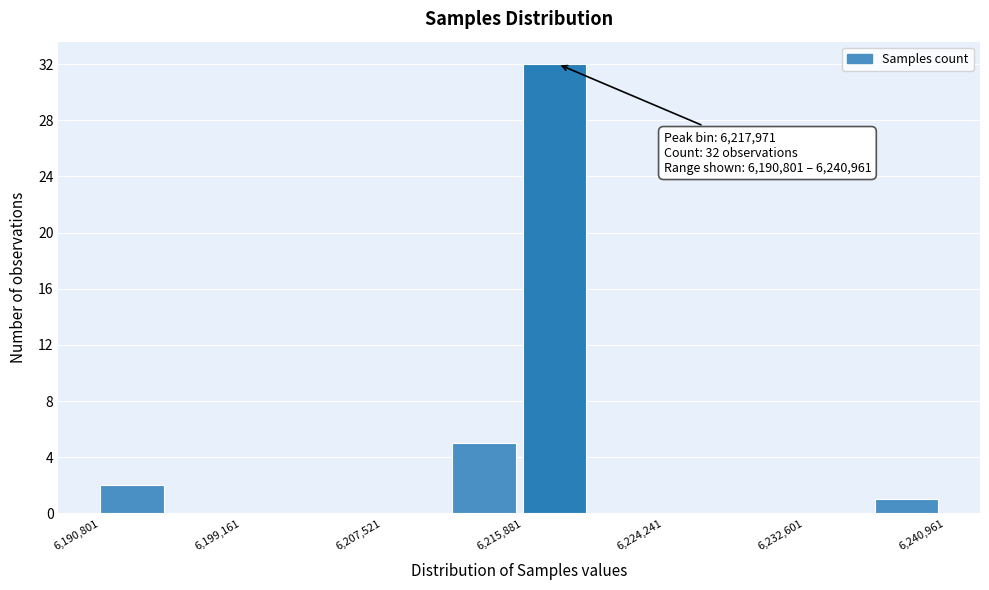

Over which range of the x-axis is the bar tallest?

6216000 to 6220000